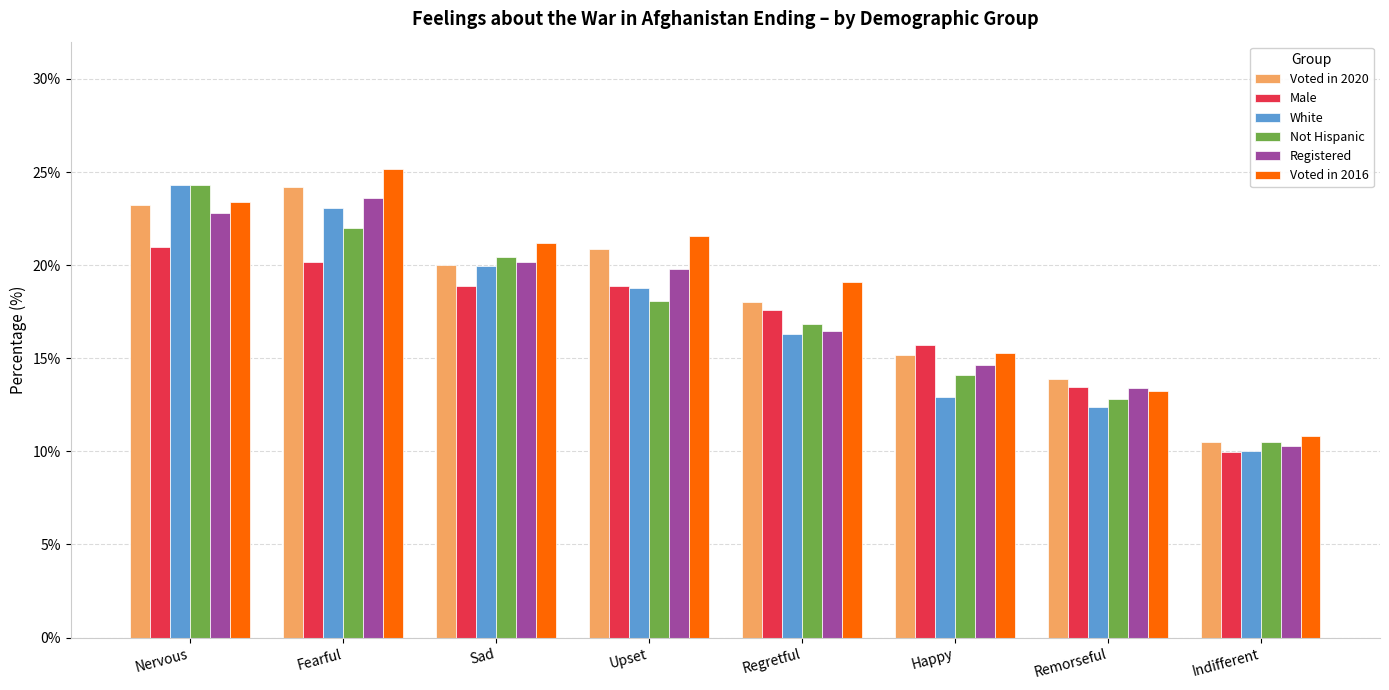

True or false: Male has a value of 21.0 at Nervous.

True